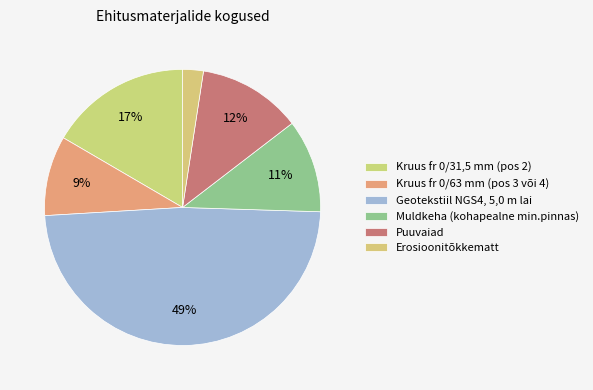

What is the ratio of the value at Puuvaiad to the value at Kruus fr 0/63 mm (pos 3 või 4)?

1.3